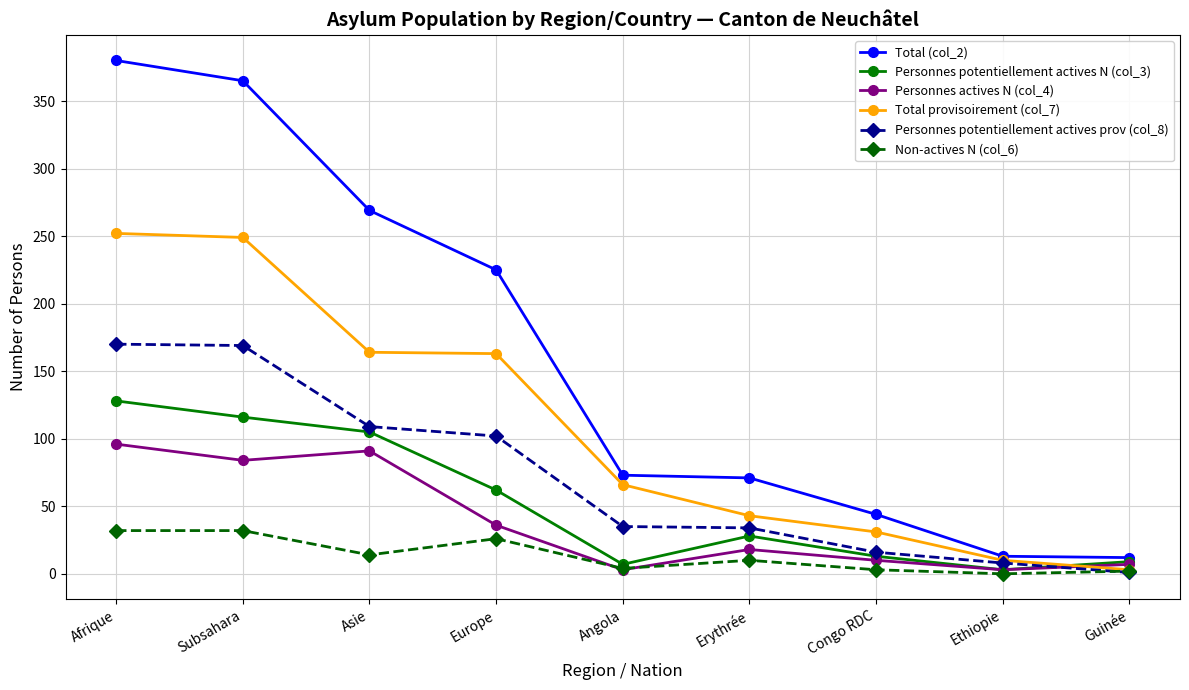

True or false: Personnes actives N (col_4) and Total (col_2) cross at least once.

False